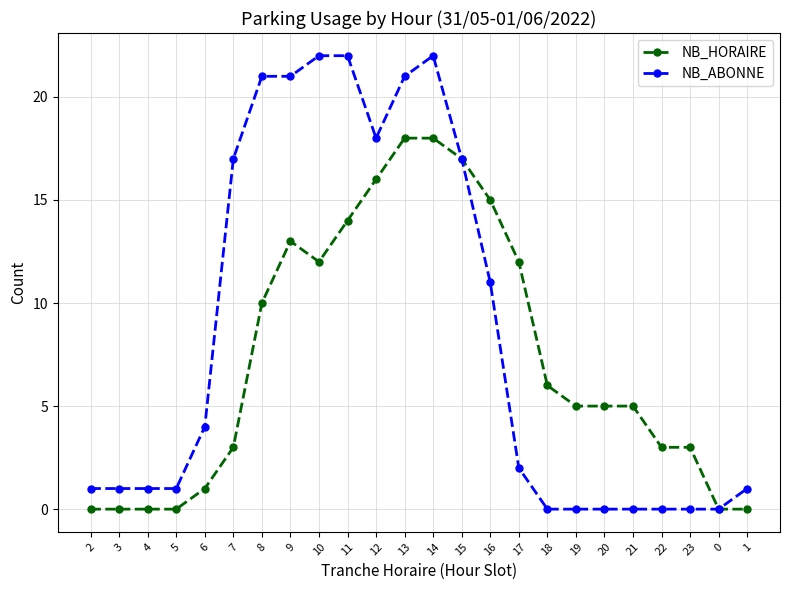

Rank the series by their maximum value, from lowest to highest.

NB_HORAIRE, NB_ABONNE